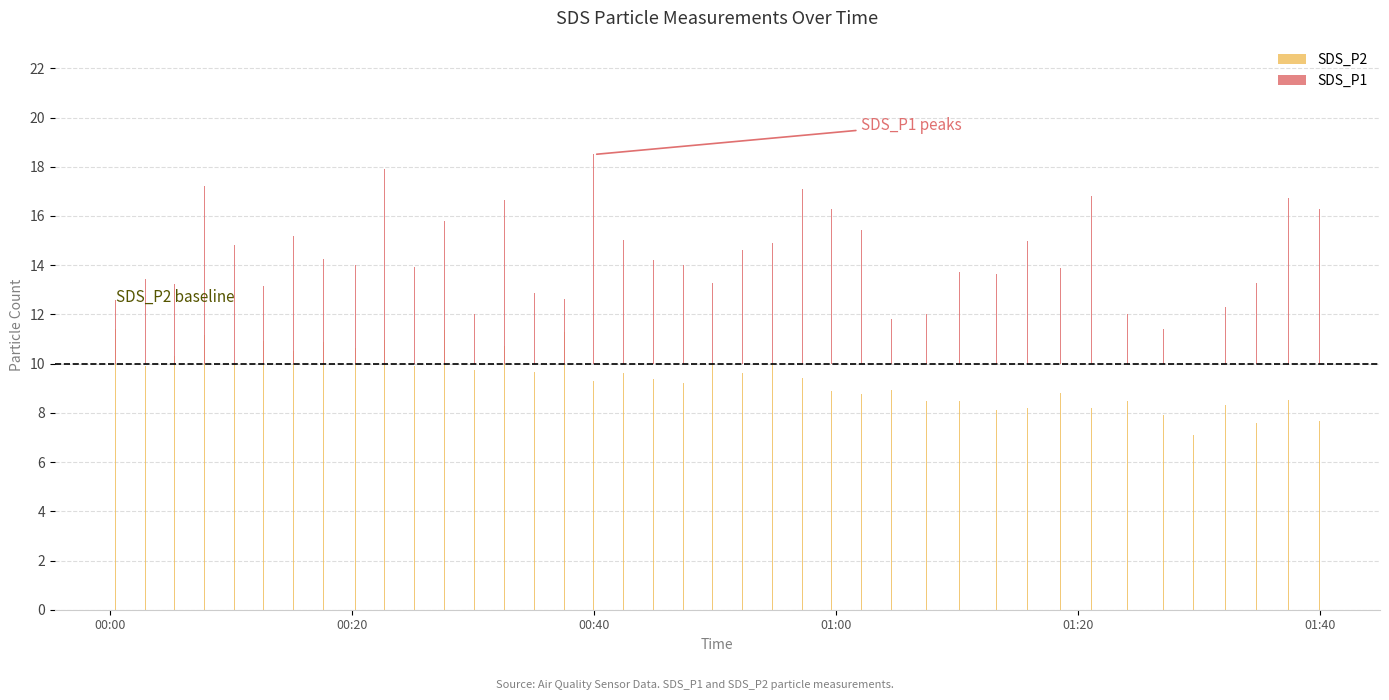

How many bars are there in total?

80